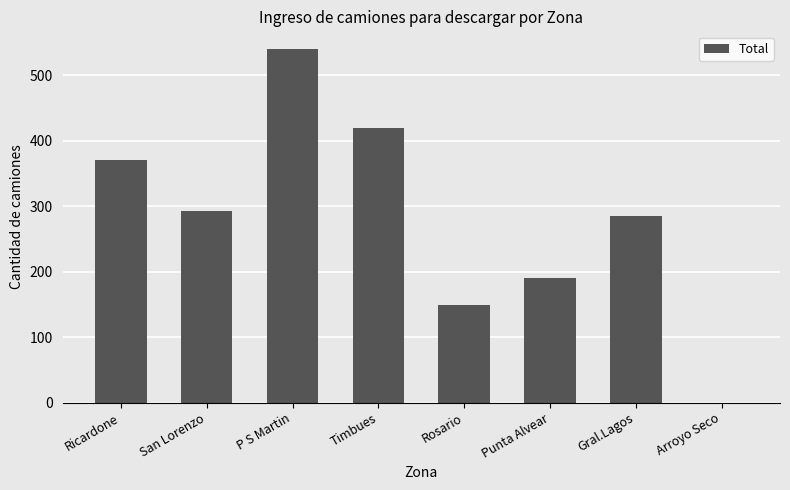

What is the sum of the values at Rosario and Gral.Lagos?

434